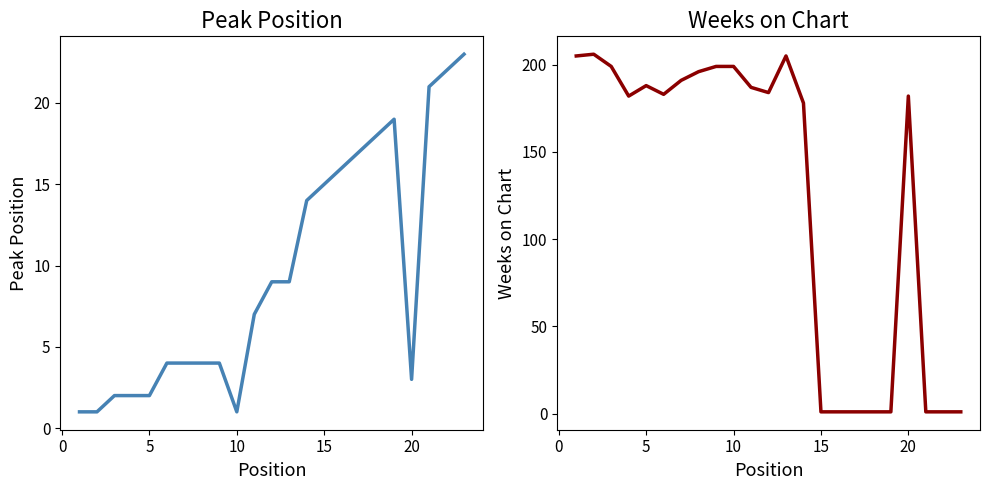

Is it true that Weeks on Chart equals 257 at 25?

False